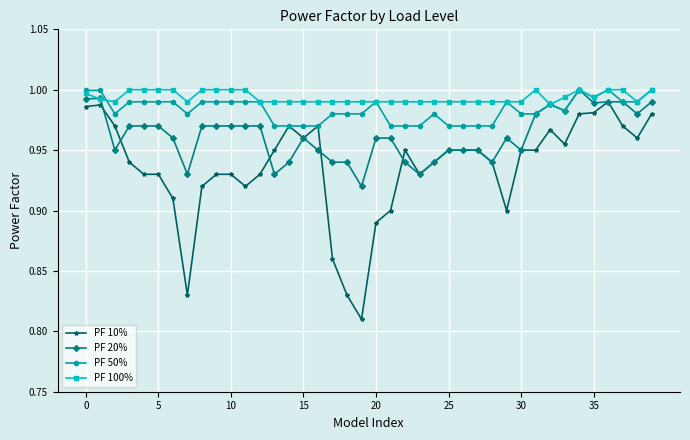

True or false: PF 20% has more than 2 points higher than both neighbors.

True